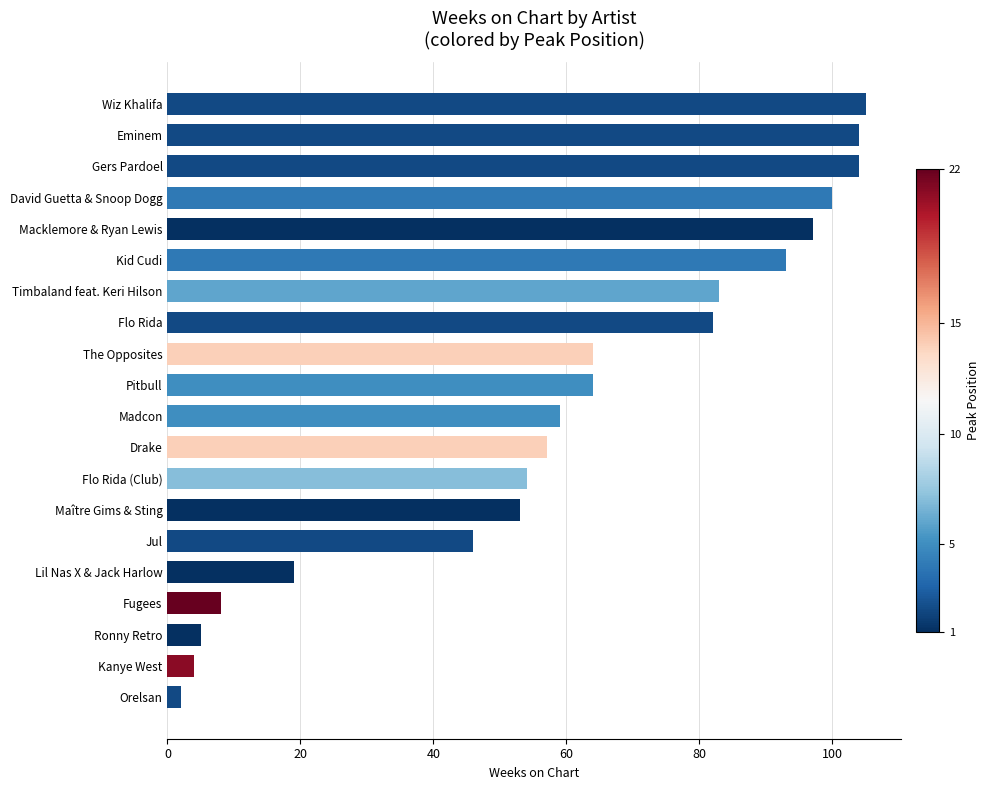

Does the chart contain any negative values?

No